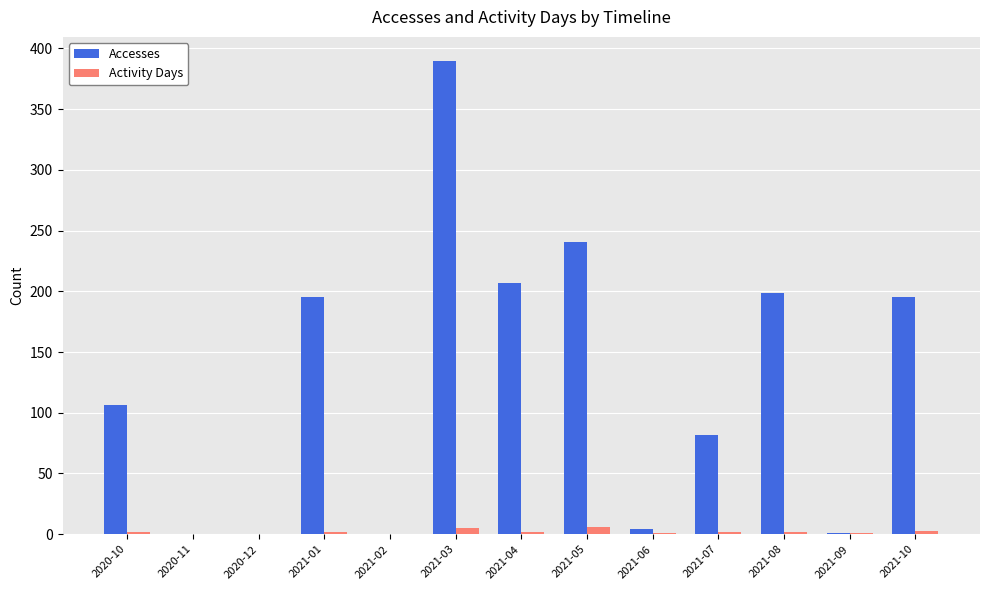

Which series has the largest total across all categories?

Accesses